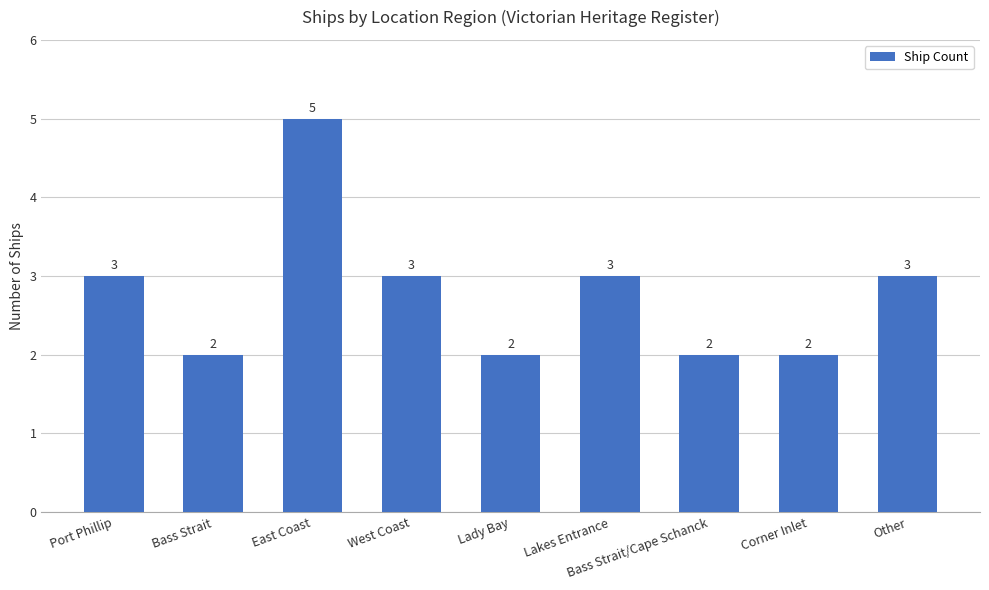

Reading left to right, list all the values displayed in this chart.

3	2	5	3	2	3	2	2	3